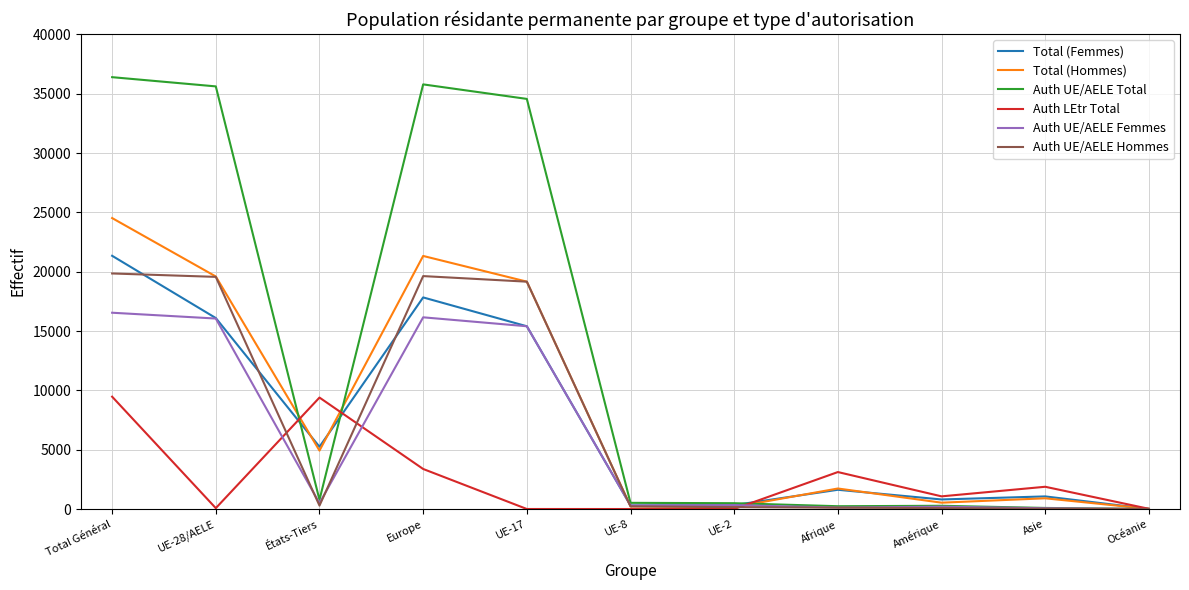

At which category is the sum across all series the highest?

Total Général